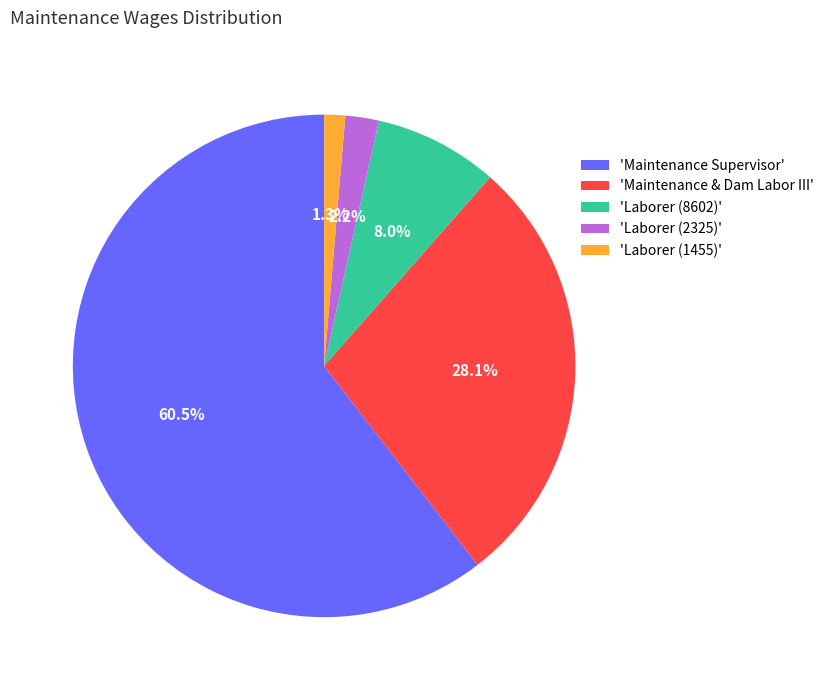

Which category has the smallest portion of the pie?

'Laborer (1455)'